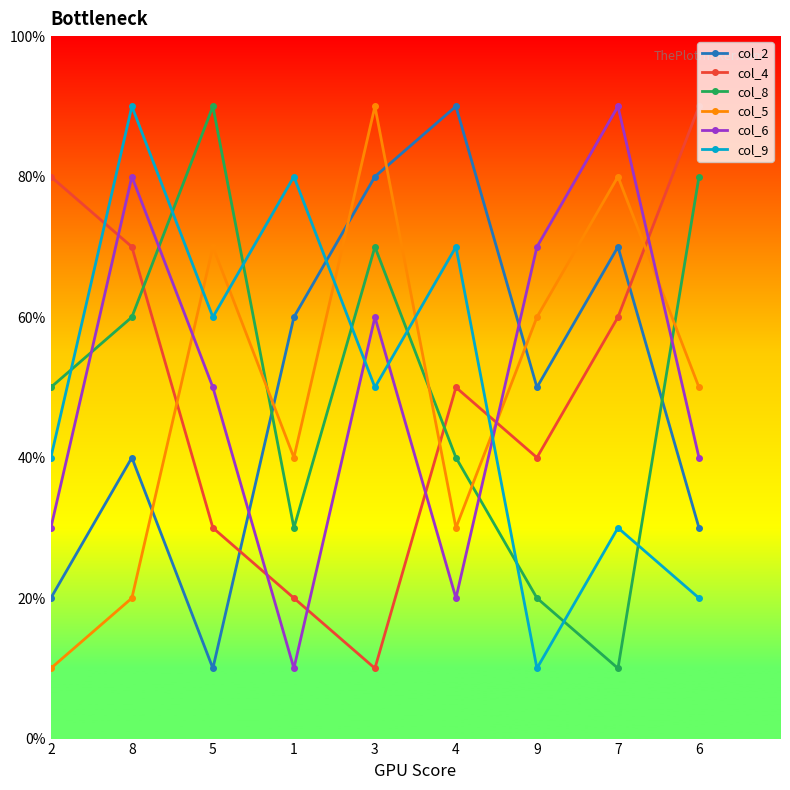

Does the chart have visible grid lines?

No